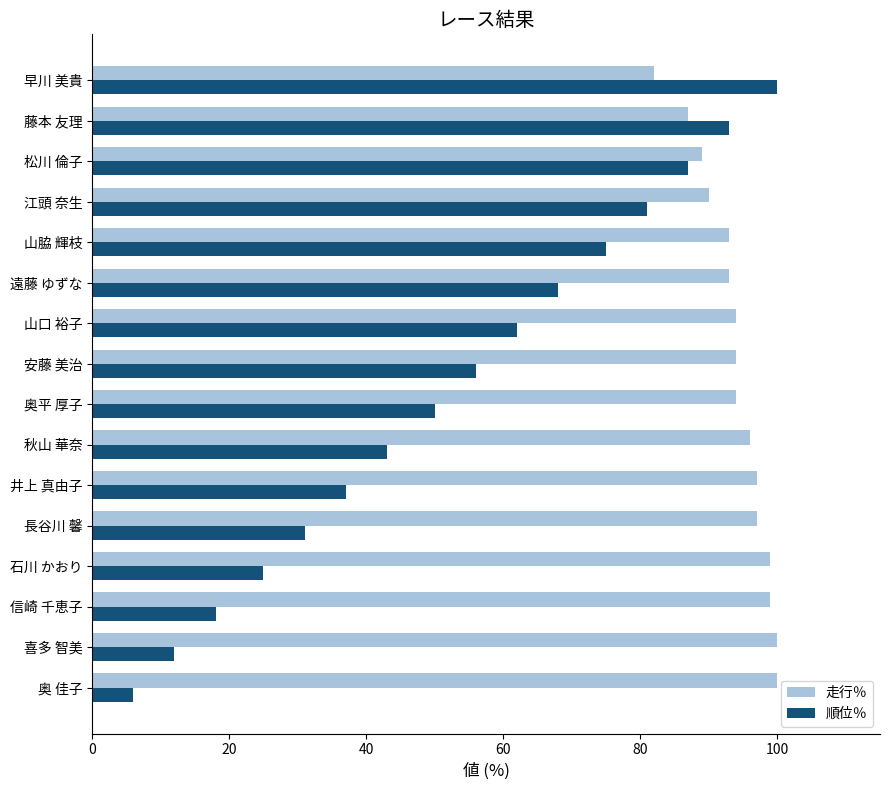

Which series has the largest total across all categories?

走行％